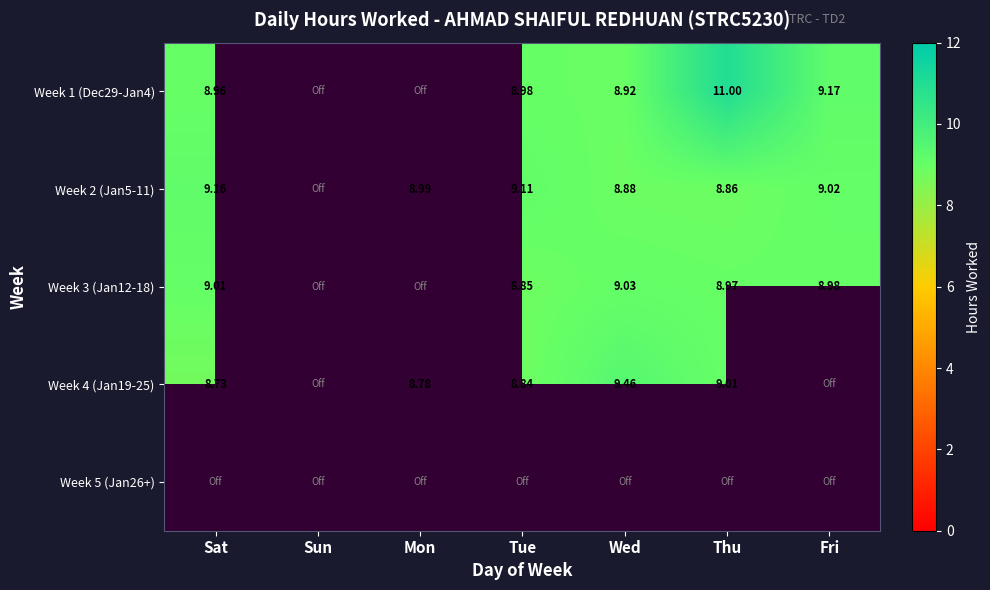

What is the difference between the maximum and minimum values in the Week 3 (Jan12-18) series?

9.0